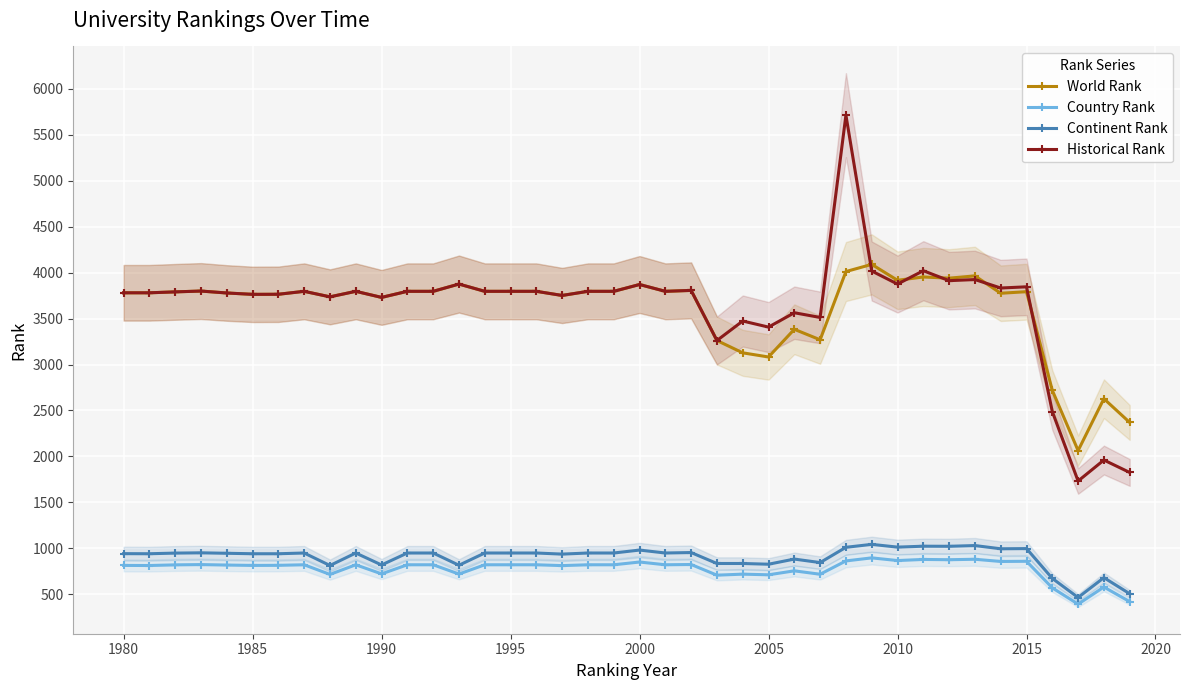

True or false: Country Rank and World Rank cross at least once.

False